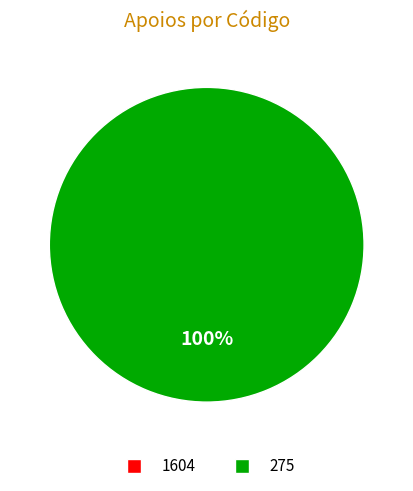

Rank the categories by value from lowest to highest.

1604, 275